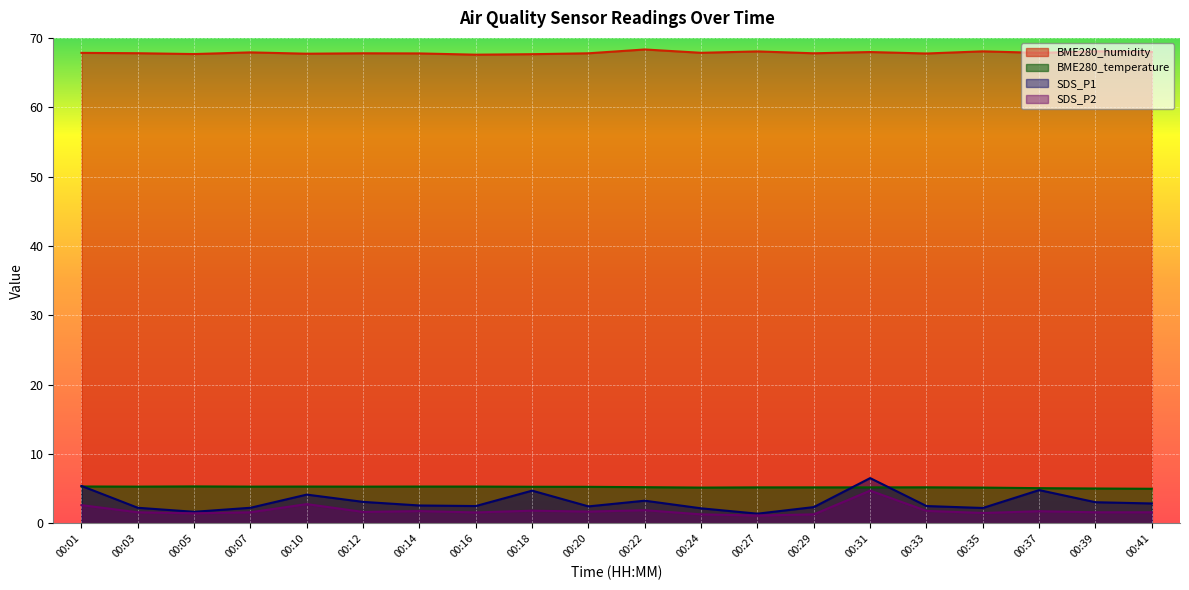

True or false: SDS_P2 and BME280_temperature cross at least once.

False